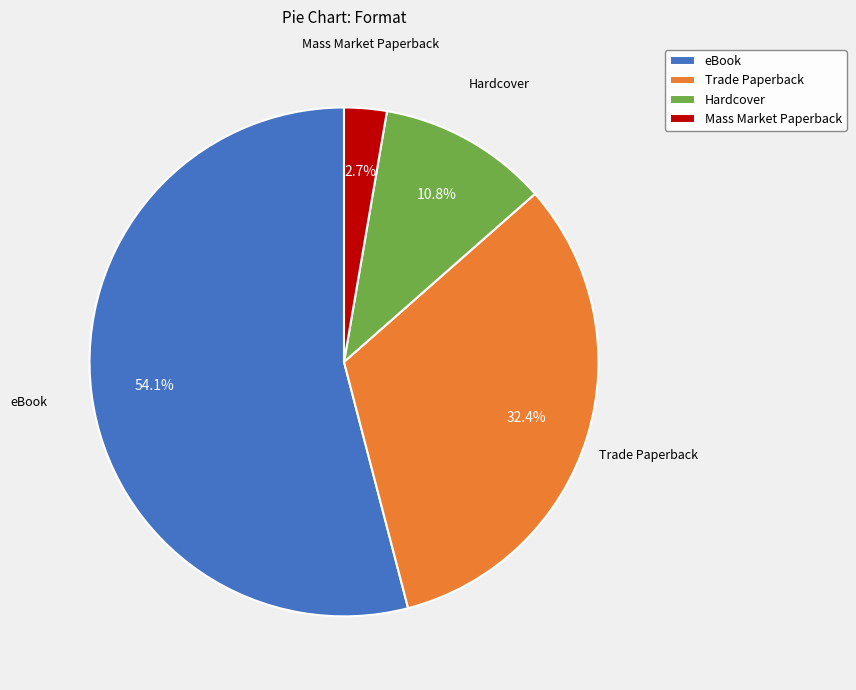

What percentage is the Trade Paperback slice, to the nearest percent?

32%